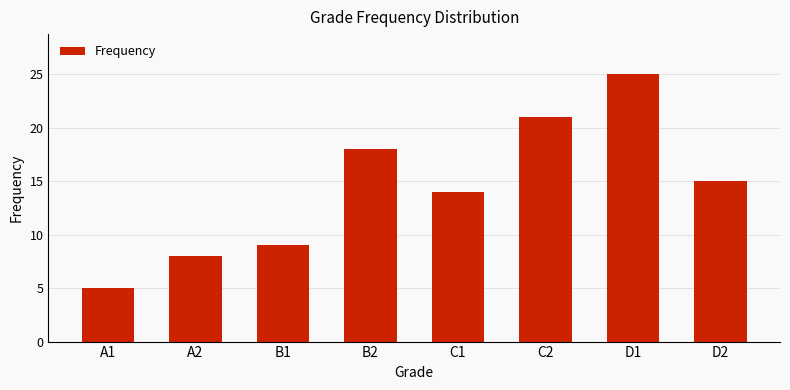

What is the maximum value shown in the chart?

25